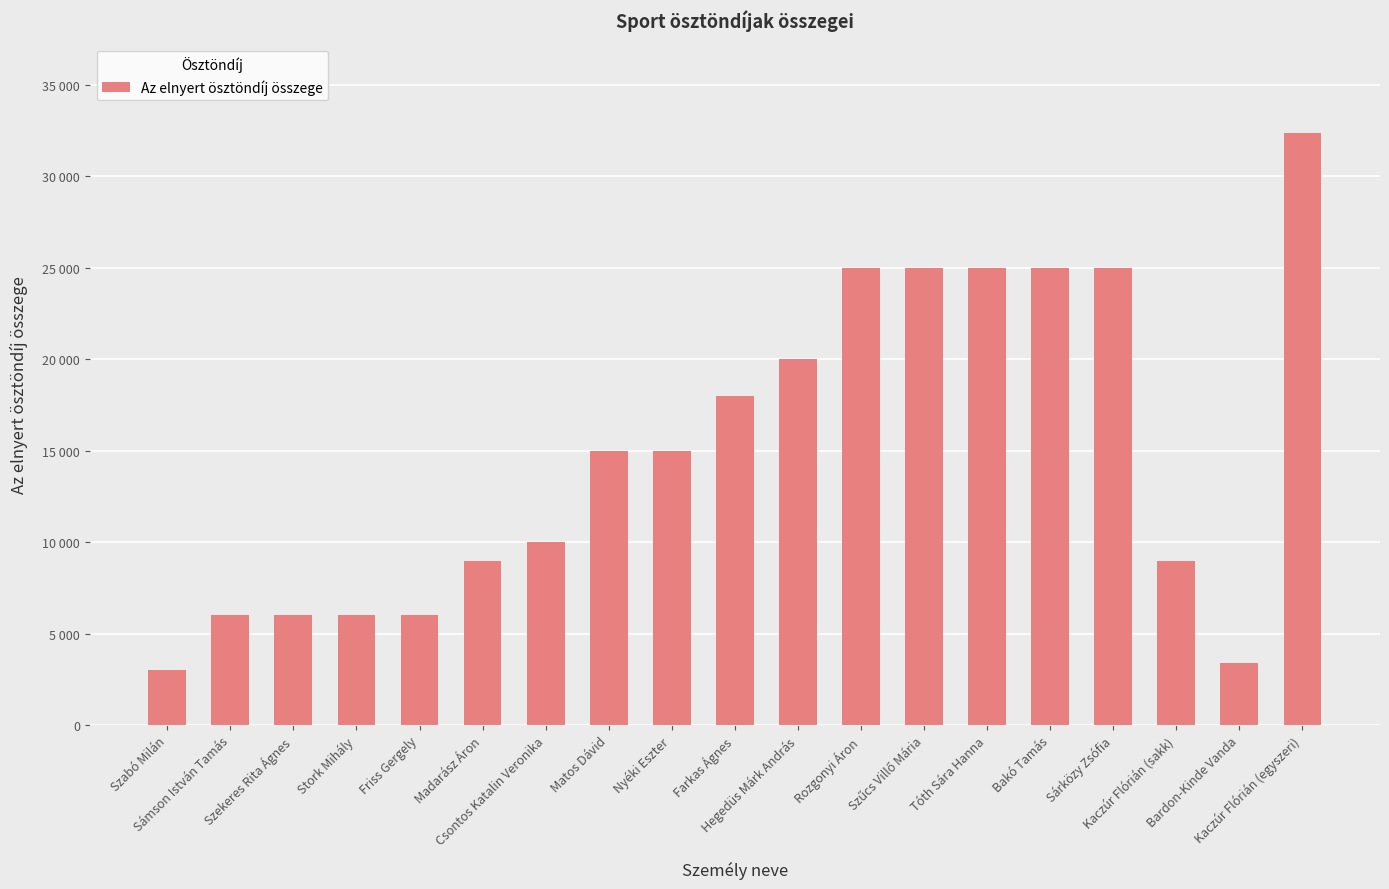

At which label does the data first exceed 15000?

Farkas Ágnes